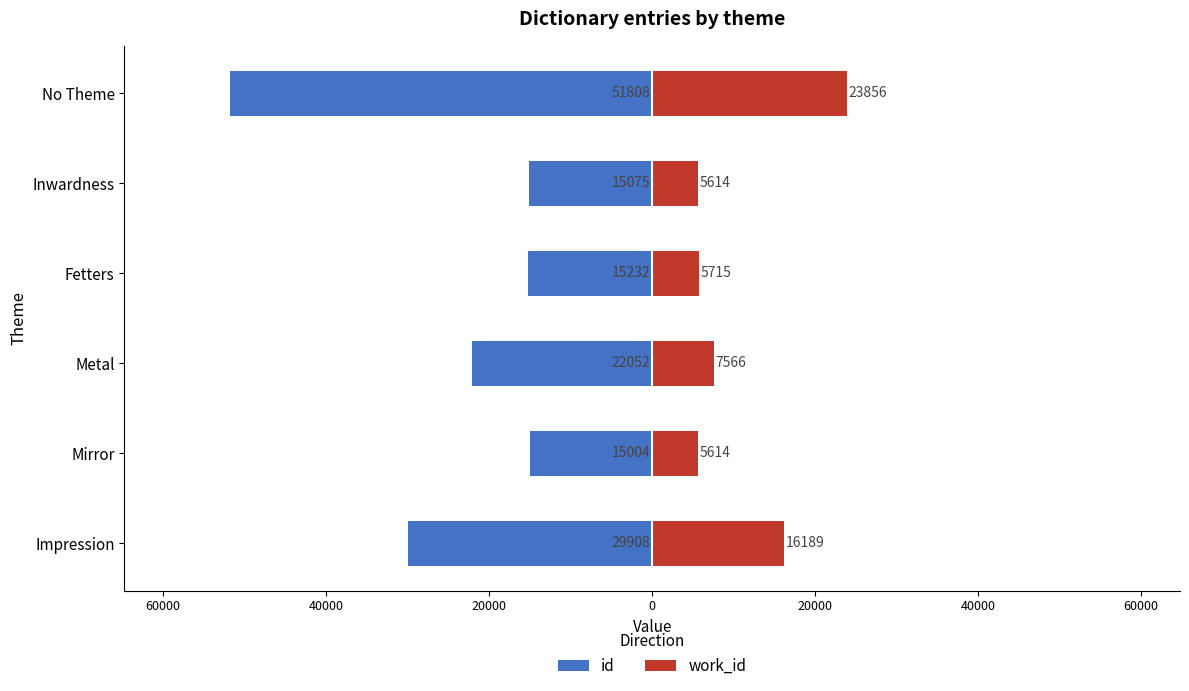

Between Metal and Fetters, which series saw the biggest shift?

id